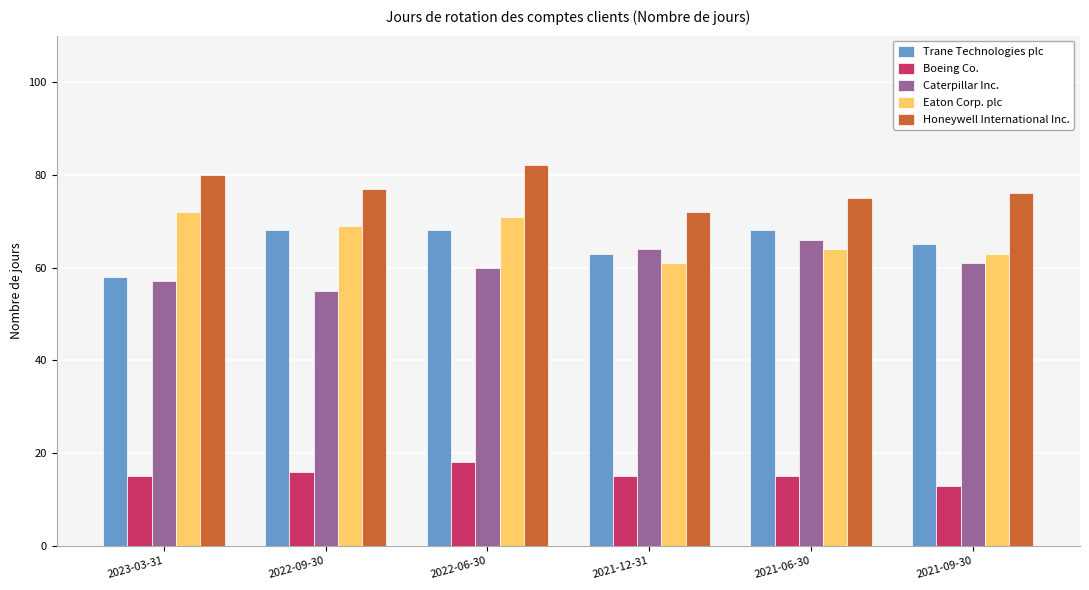

What is the difference between the highest and lowest values at 2022-09-30?

61